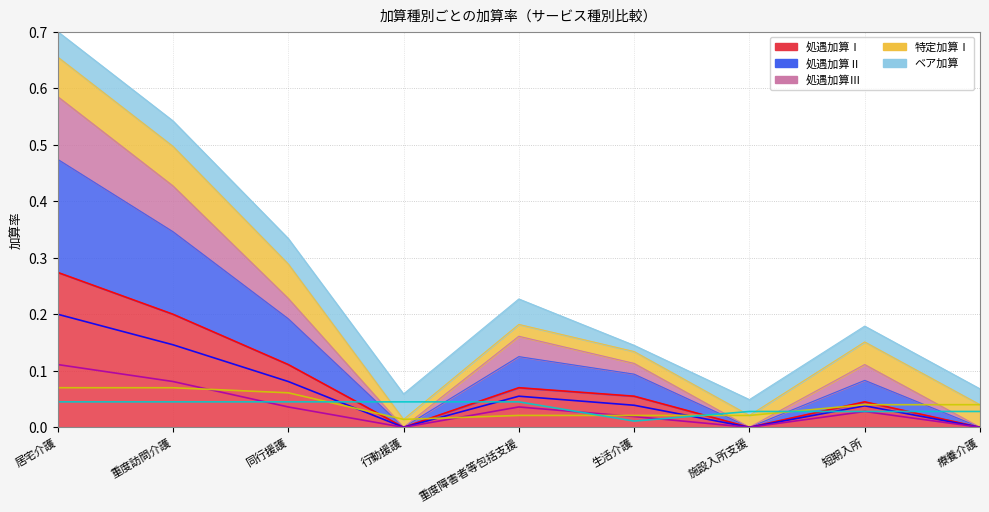

What is the label of the 7th point from the right?

同行援護